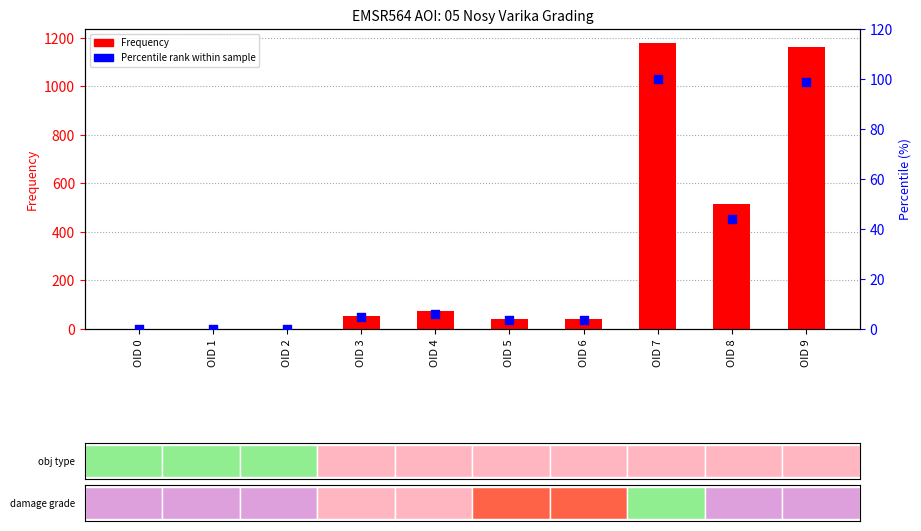

Which series reaches the minimum Y coordinate?

Percentile rank within sample